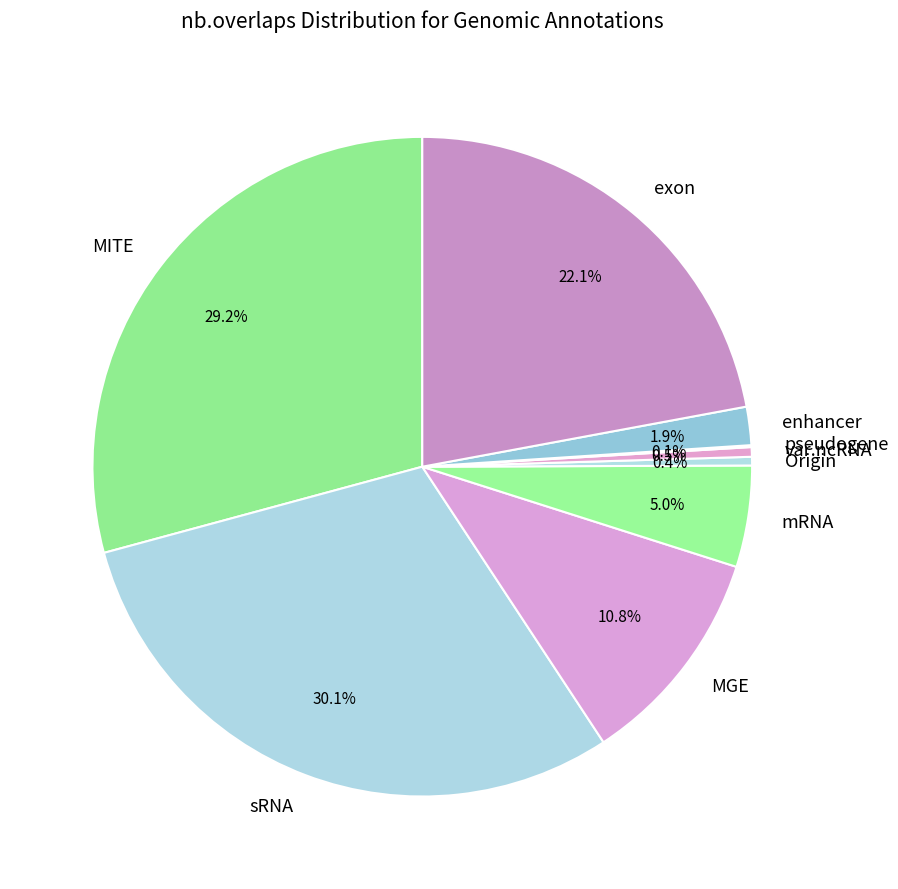

Combined, do exon and Origin account for over 50%?

No